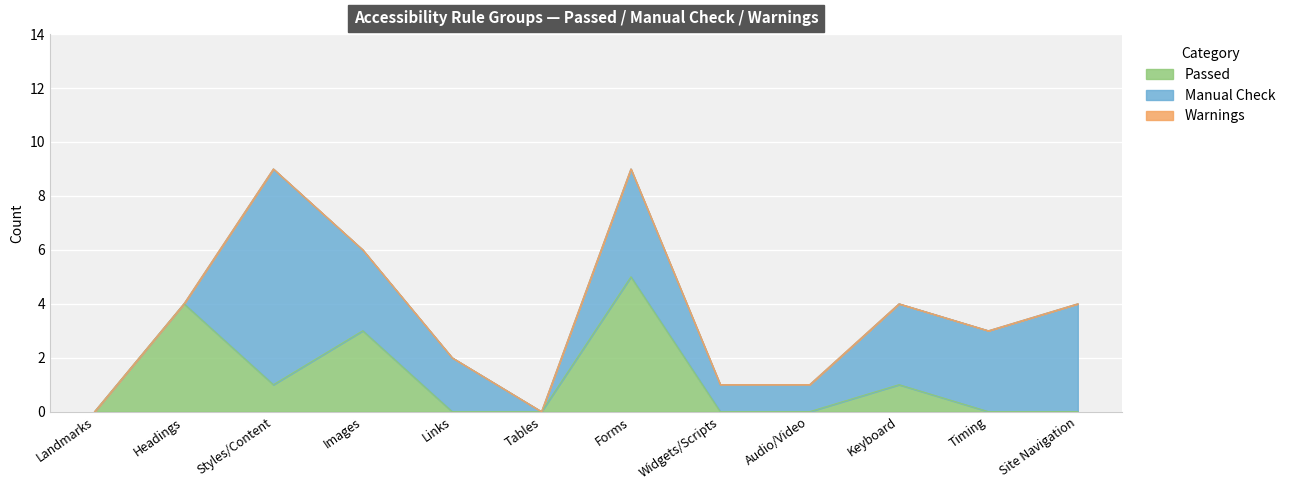

Where is the first local maximum for Passed?

Headings